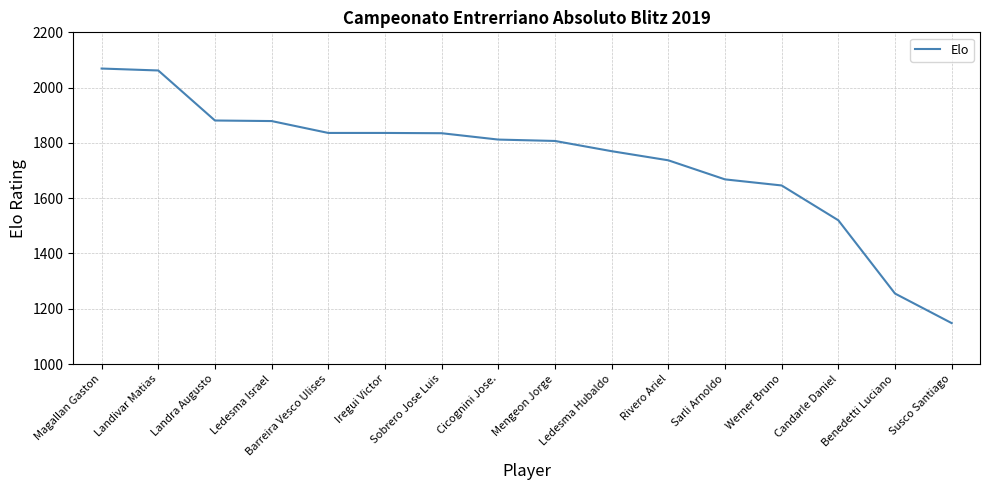

What is the ratio of the value at Barreira Vesco Ulises to the value at Ledesma Hubaldo?

1.0